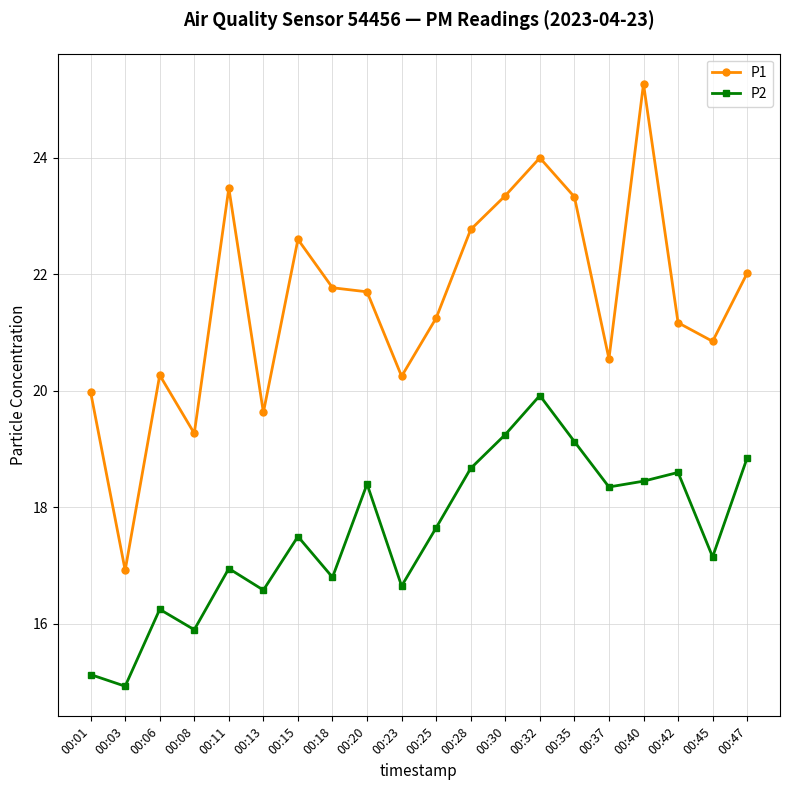

At 00:42, list the series in order from smallest to largest.

P2, P1